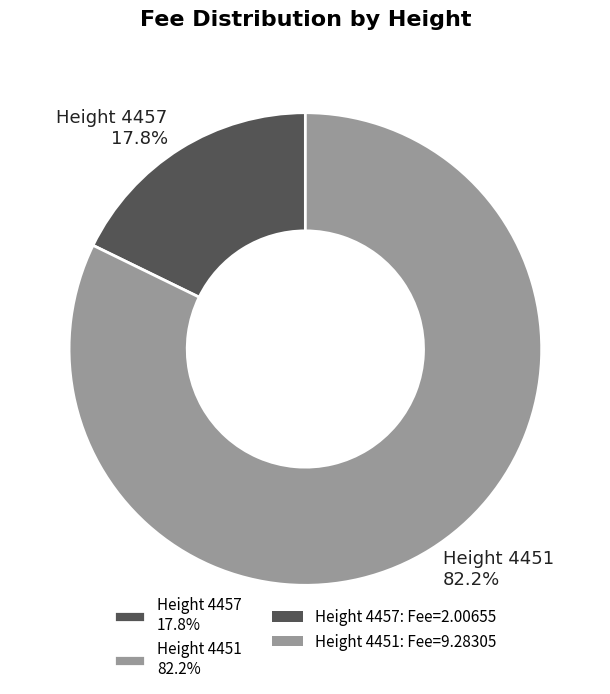

How many slices are in this pie chart?

2